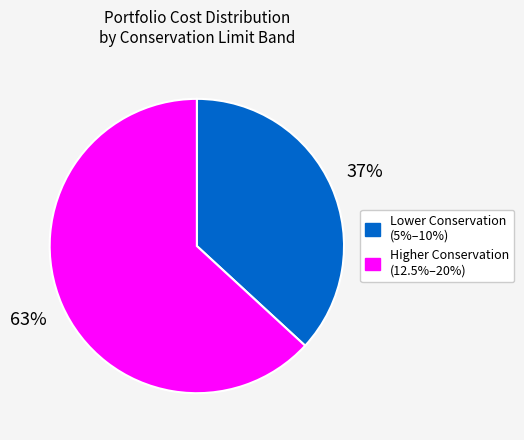

To the nearest percent, what is the difference between the largest and smallest slice percentages?

26%